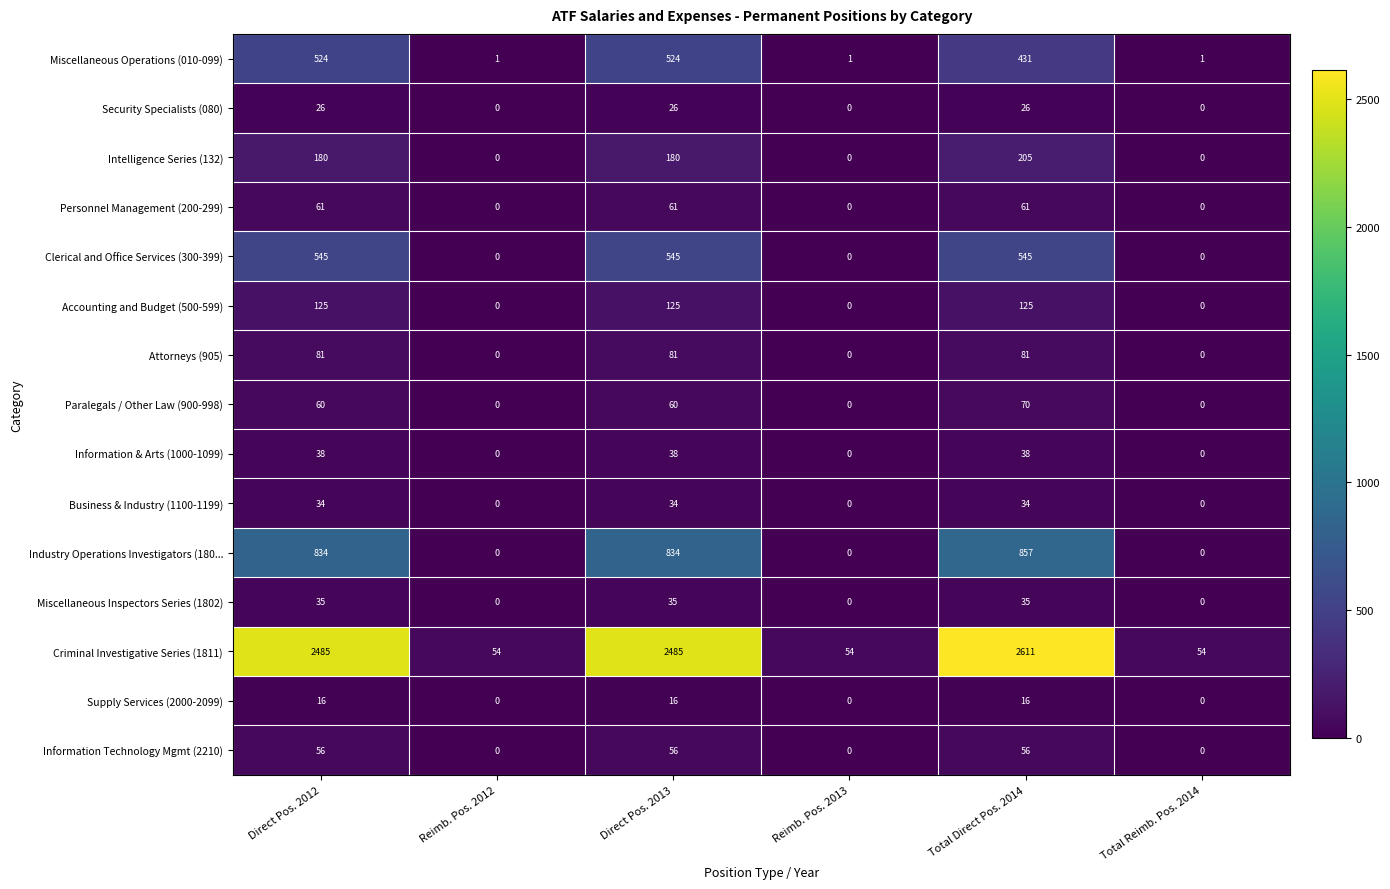

What is the highest value of the Industry Operations Investigators (180... series?

857